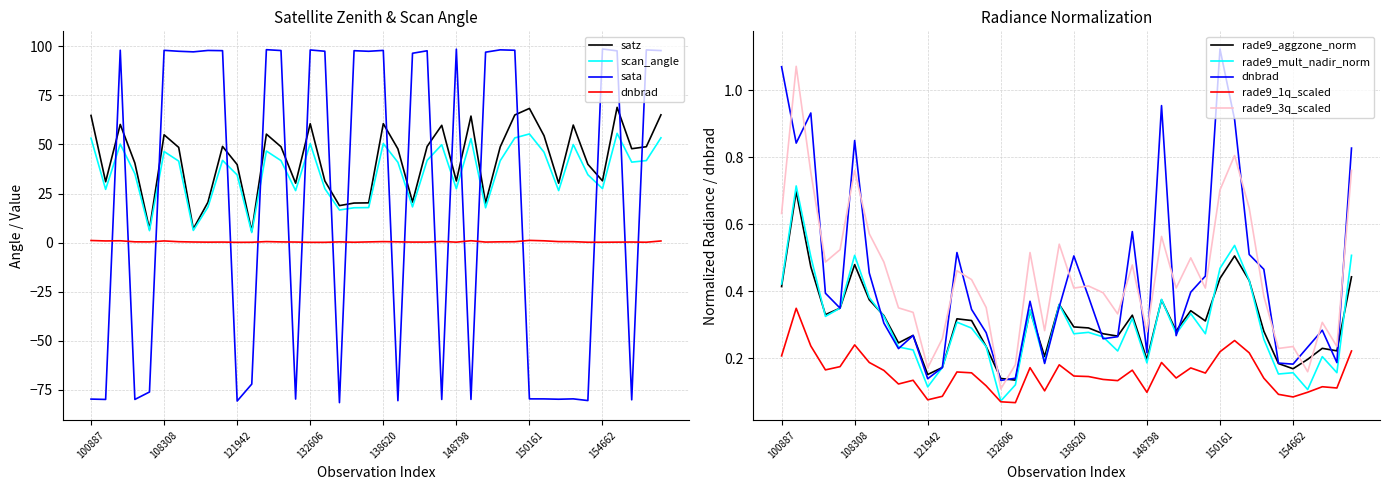

Does the chart have visible grid lines?

Yes